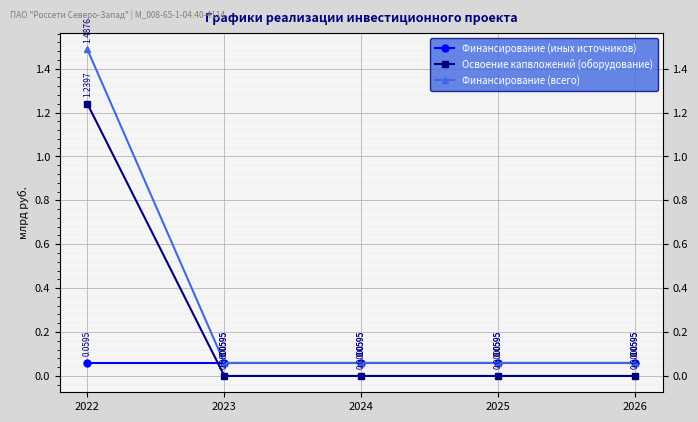

Does the chart display data point markers on the line(s)?

Yes